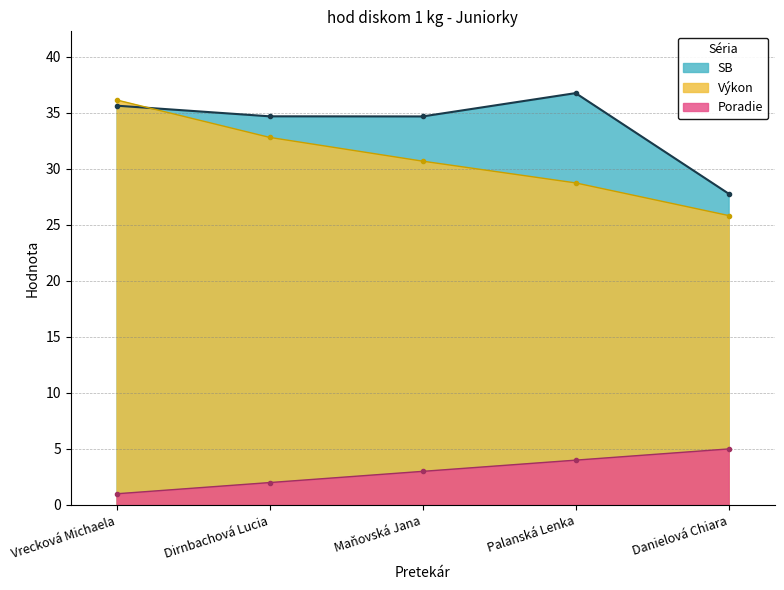

The value of Výkon at Maňovská Jana is 30.7. True or false?

True